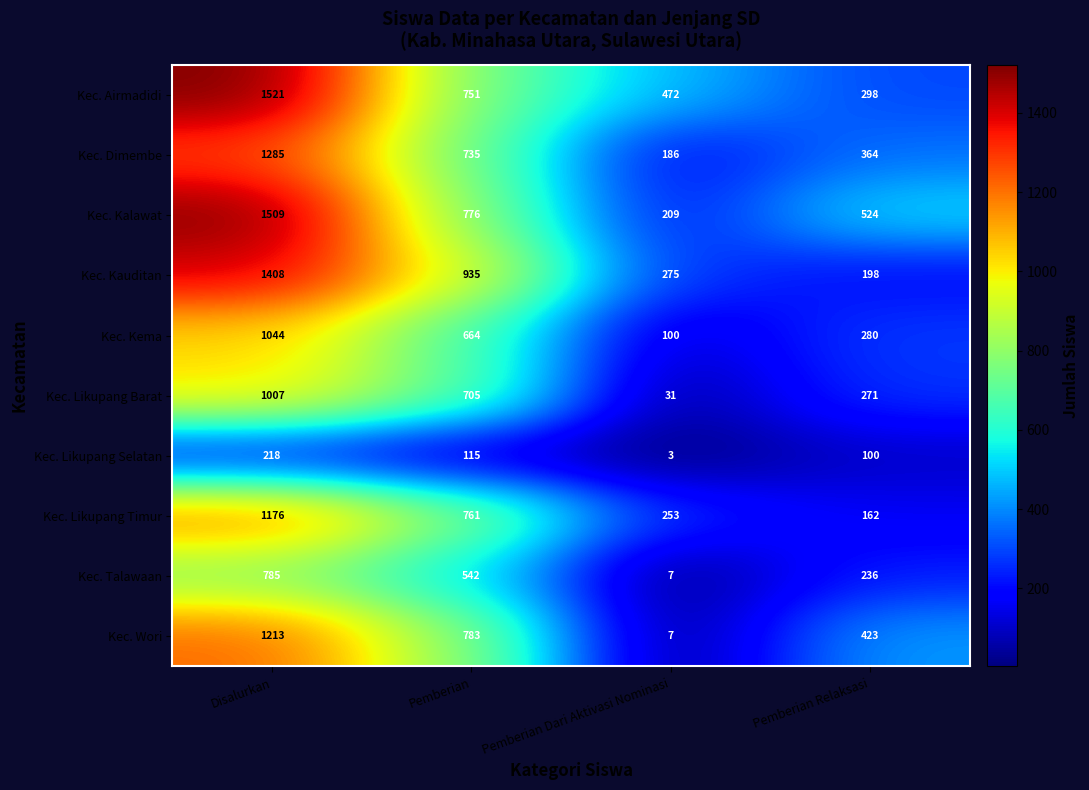

What is the difference between the Kec. Airmadidi values at Pemberian and Pemberian Relaksasi?

453